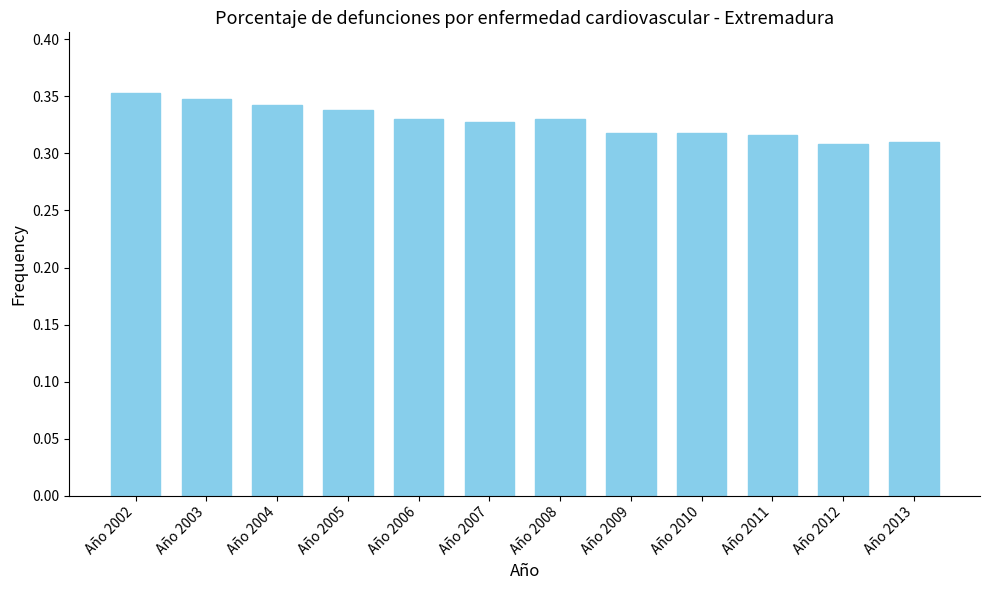

What is the sum of the values at Año 2010 and Año 2002?

0.7